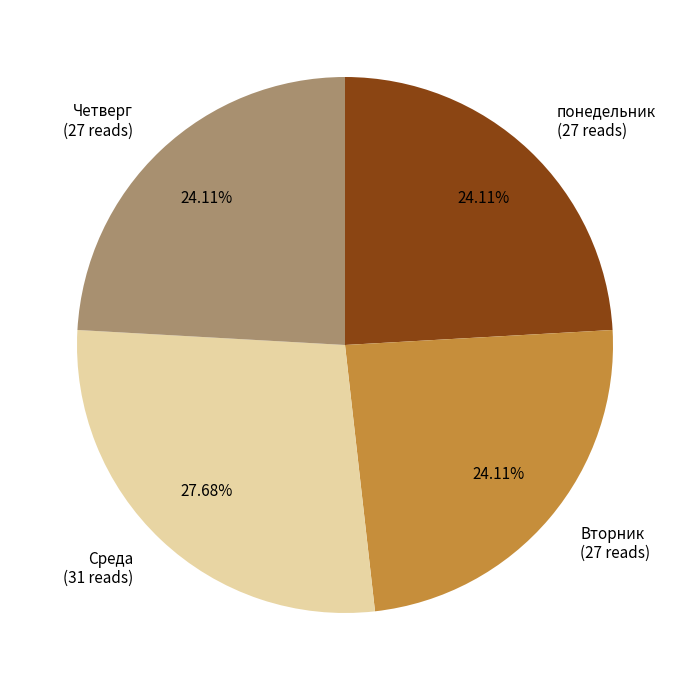

To the nearest percent, what percentage of the pie is Среда?

28%